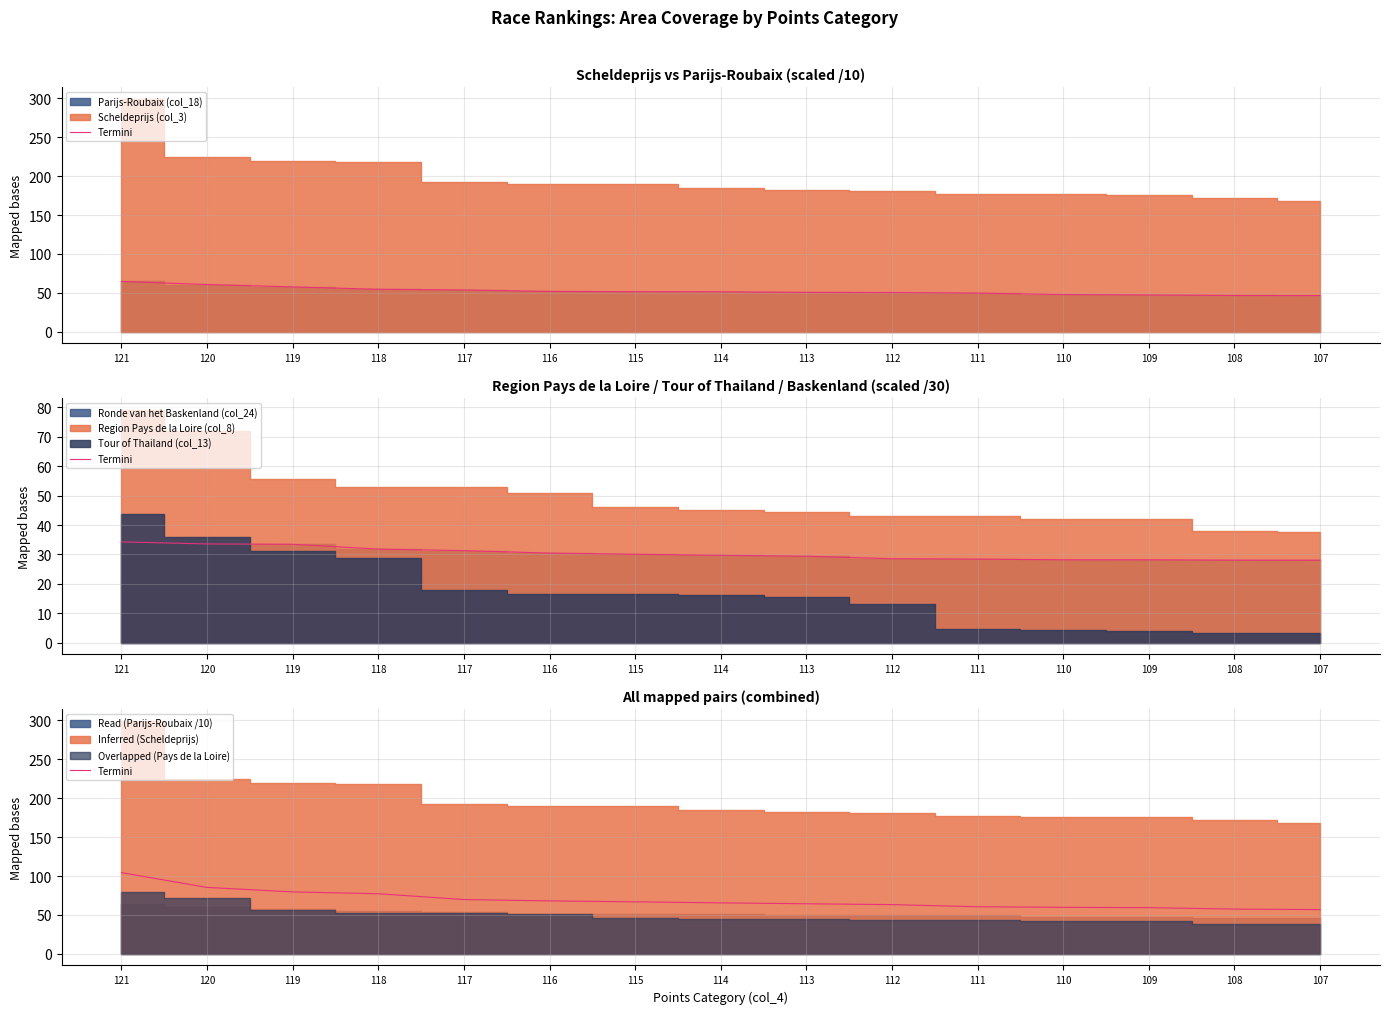

Read the value at 117.

69.8